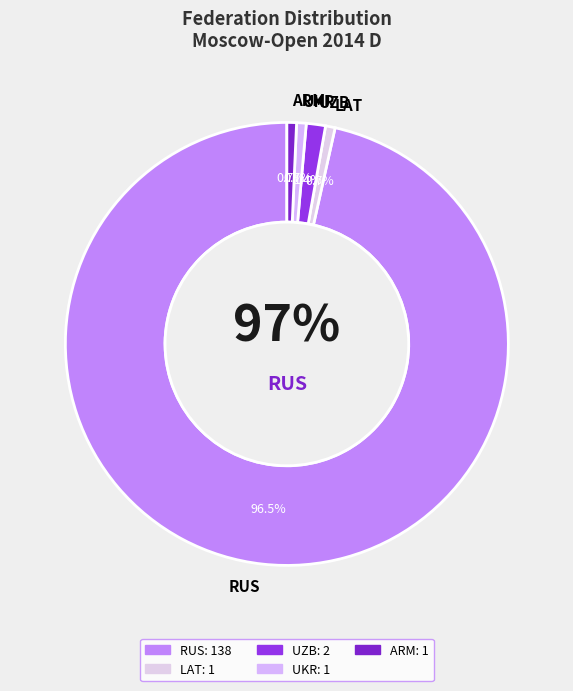

How many slices are in this pie chart?

5